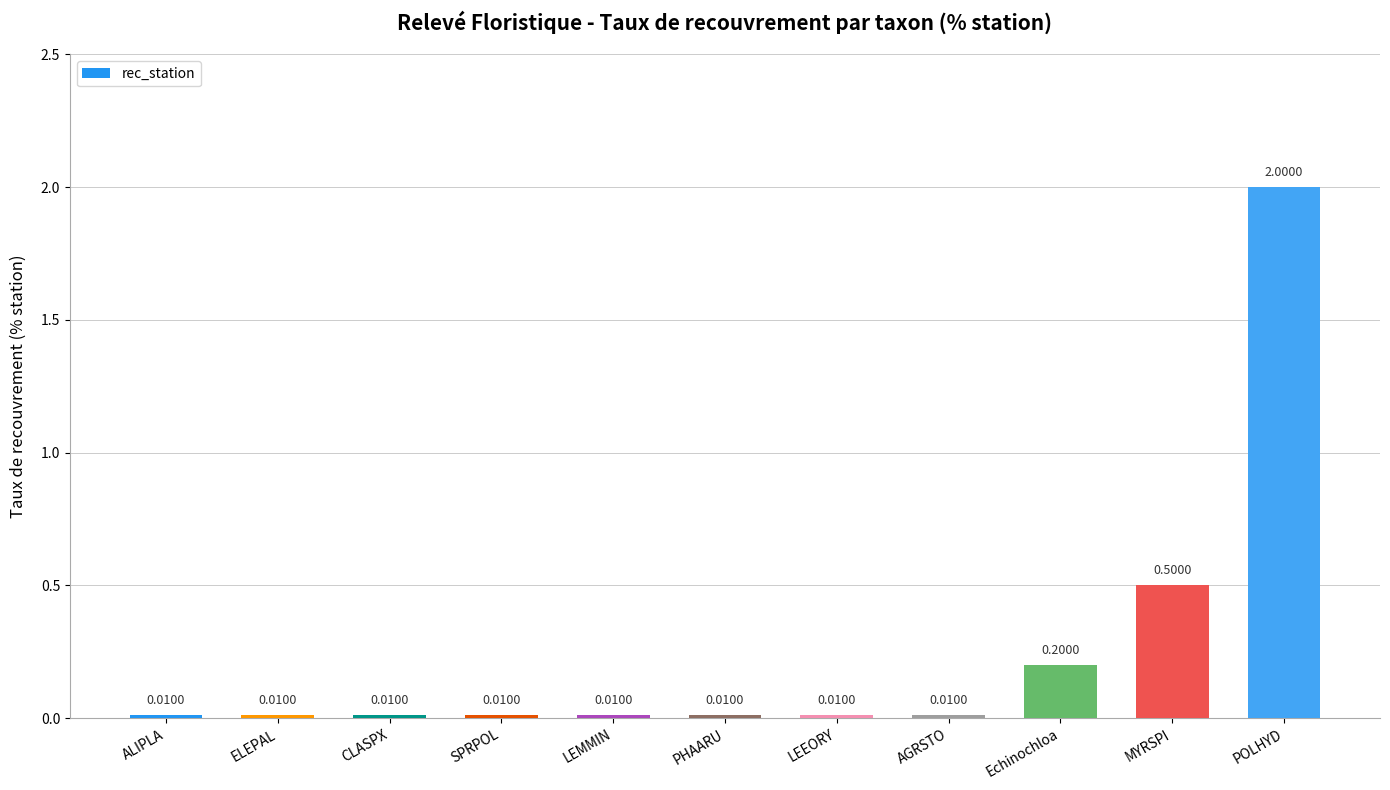

Between CLASPX and POLHYD, which is larger?

POLHYD